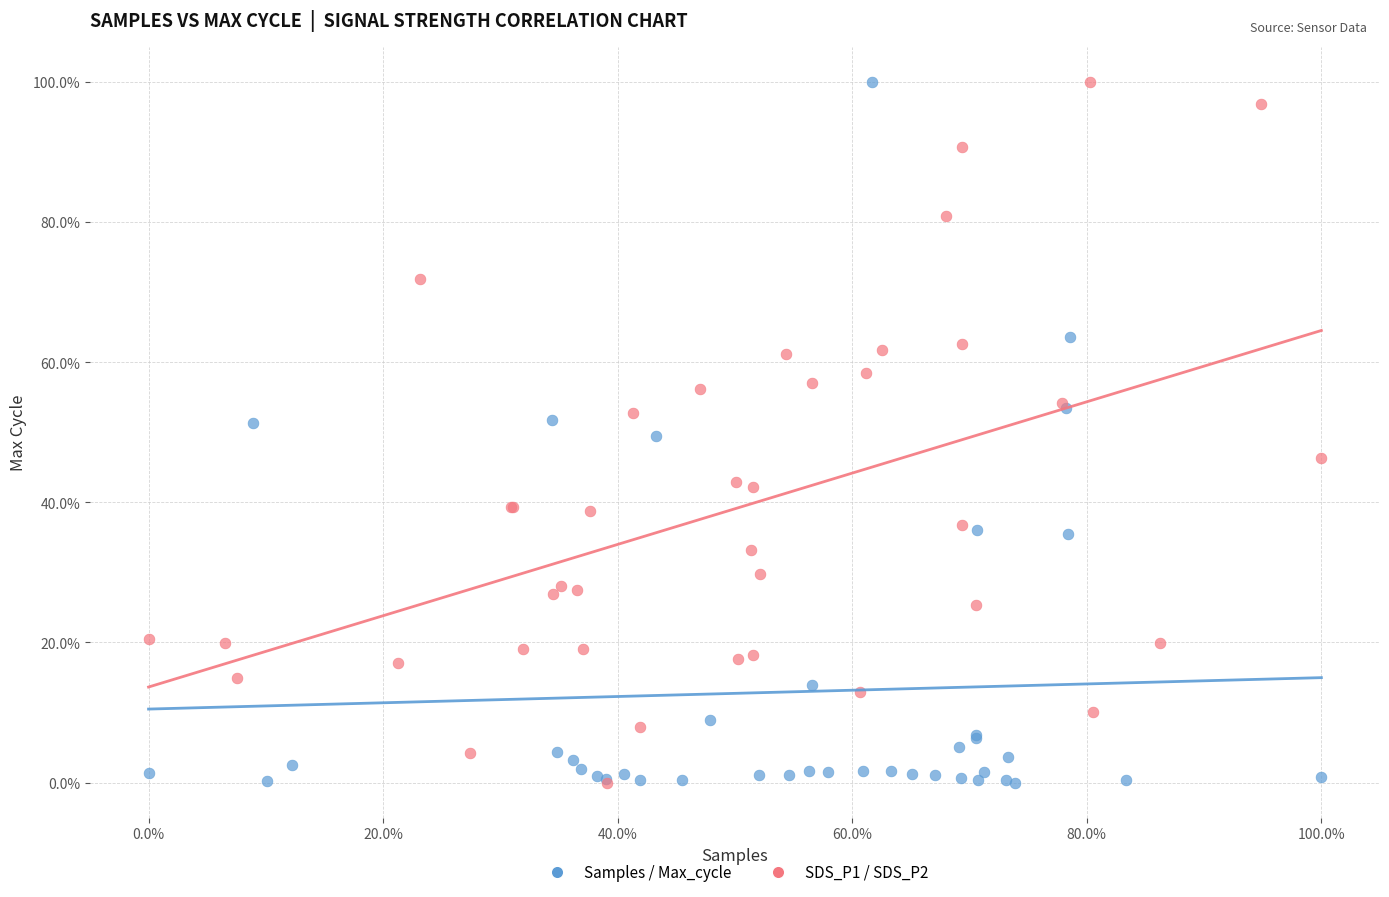

What are all the series names shown in the legend?

Samples / Max_cycle, SDS_P1 / SDS_P2